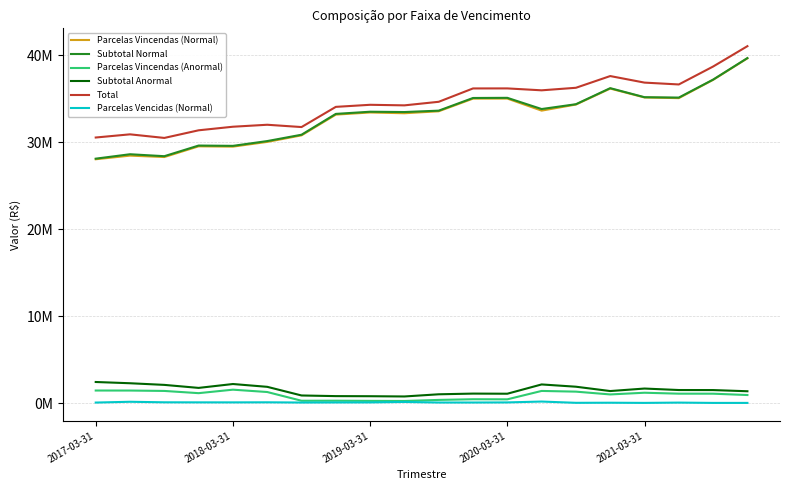

Does the chart have visible grid lines?

Yes